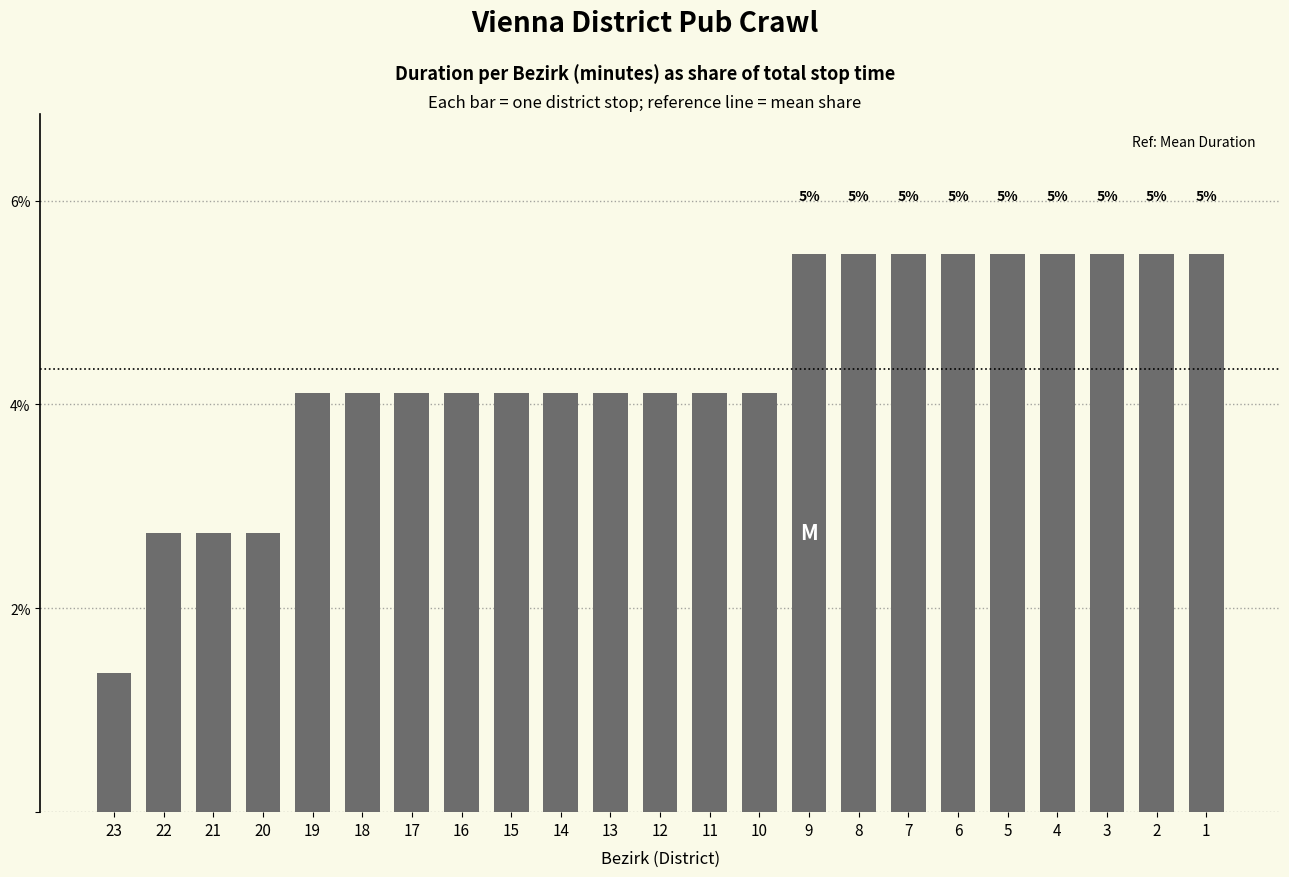

How many distinct data groups are displayed?

1